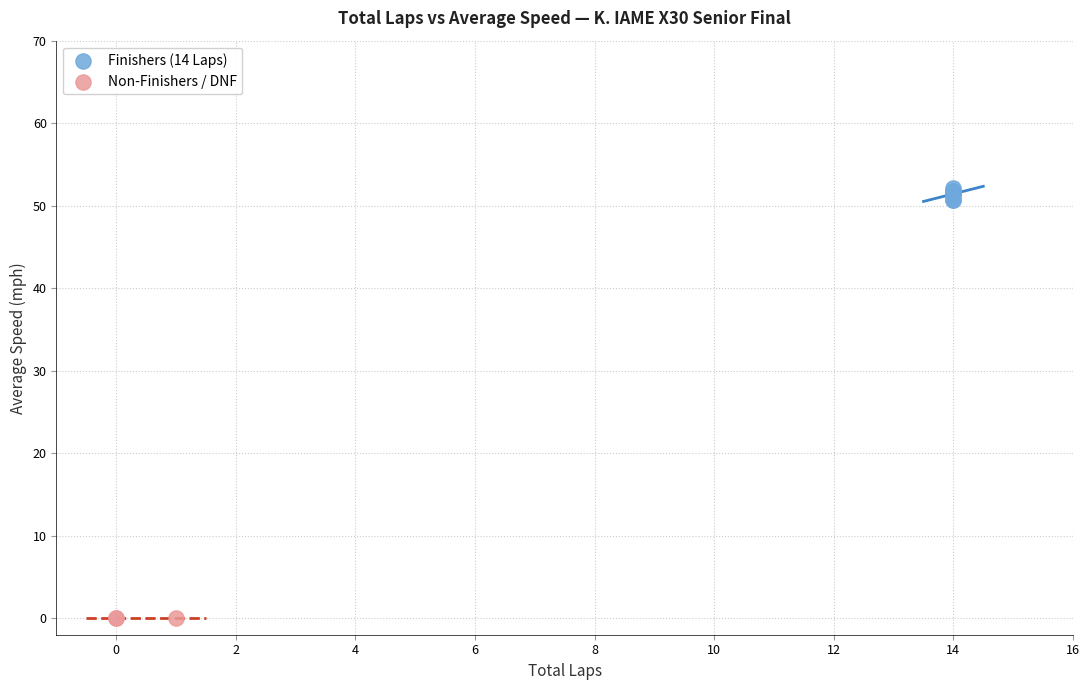

What are all the series names shown in the legend?

Finishers (14 Laps), Non-Finishers / DNF